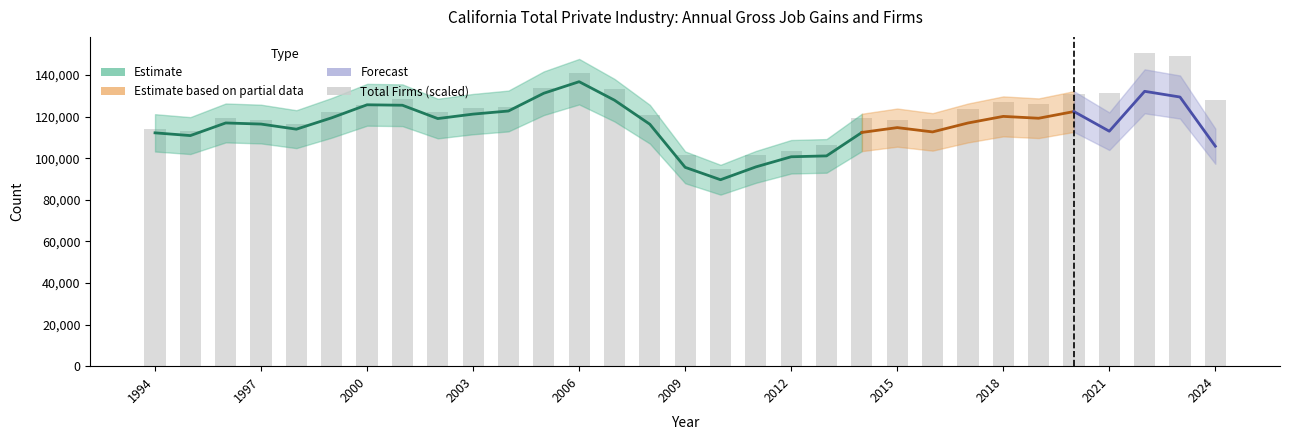

Which category has the lowest value in the Total Establishments series?

2010